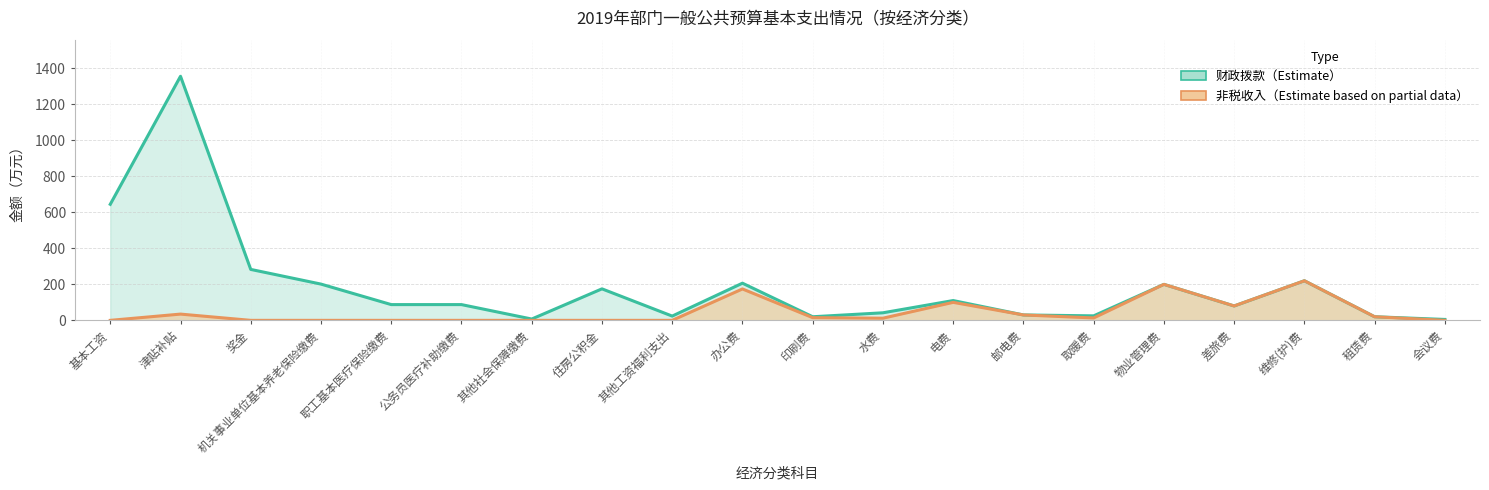

Between 租赁费 and 水费, which is larger?

租赁费